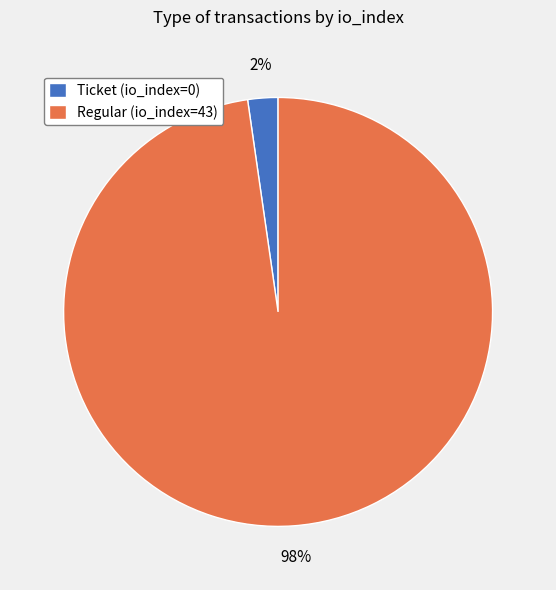

How many slices are in this pie chart?

2